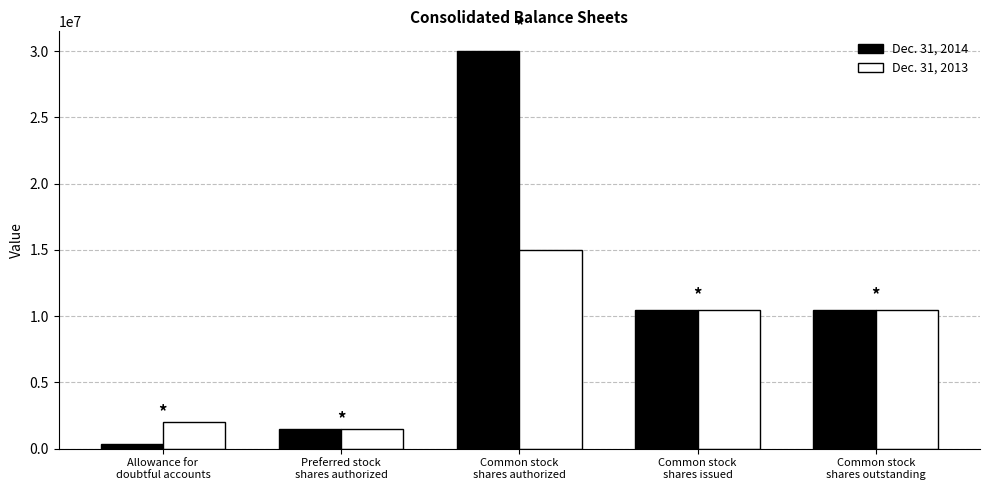

What is the difference between the Dec. 31, 2013 values at Common stock
shares authorized and Allowance for
doubtful accounts?

13021642